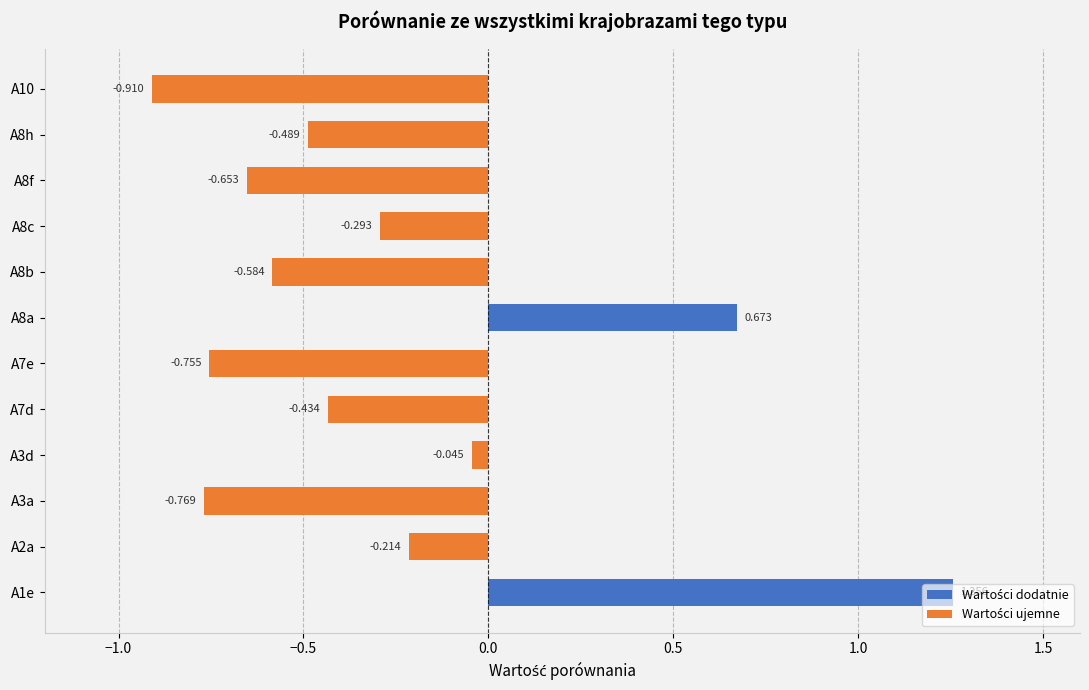

Which series has the widest spread of values?

Wartości dodatnie